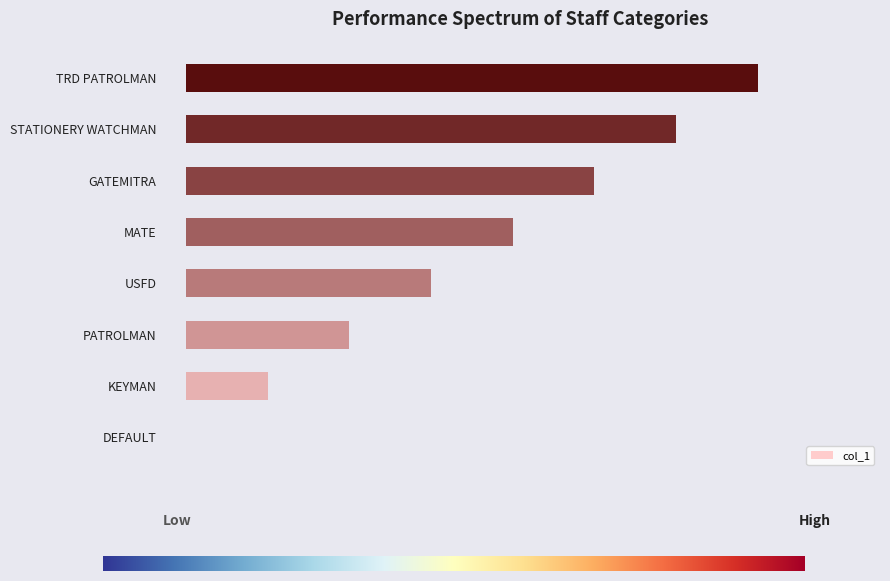

Read the value at USFD.

3